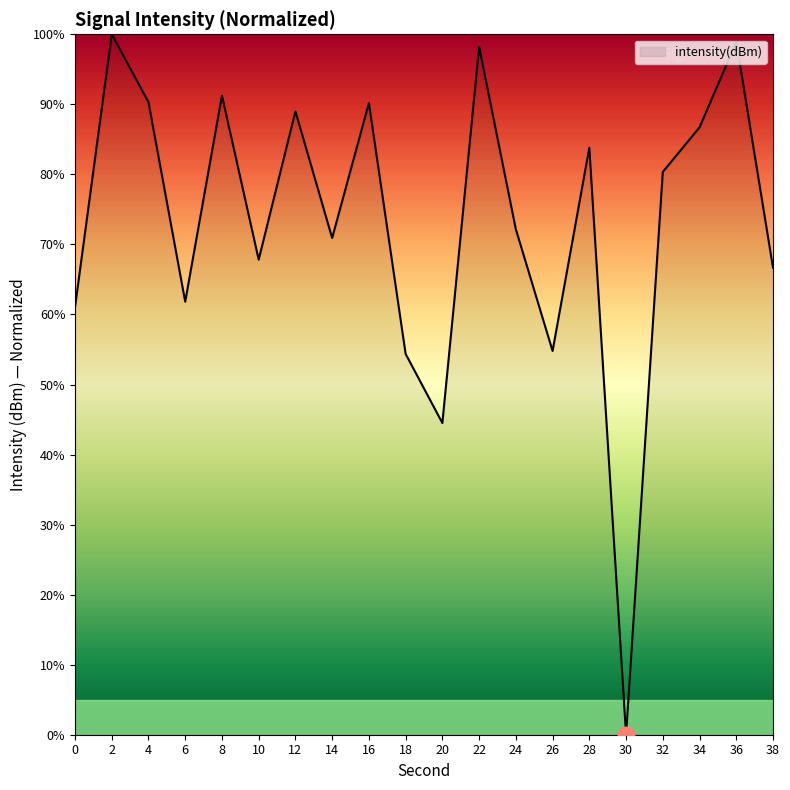

What is the change in value from 2 to 36?

-1.1